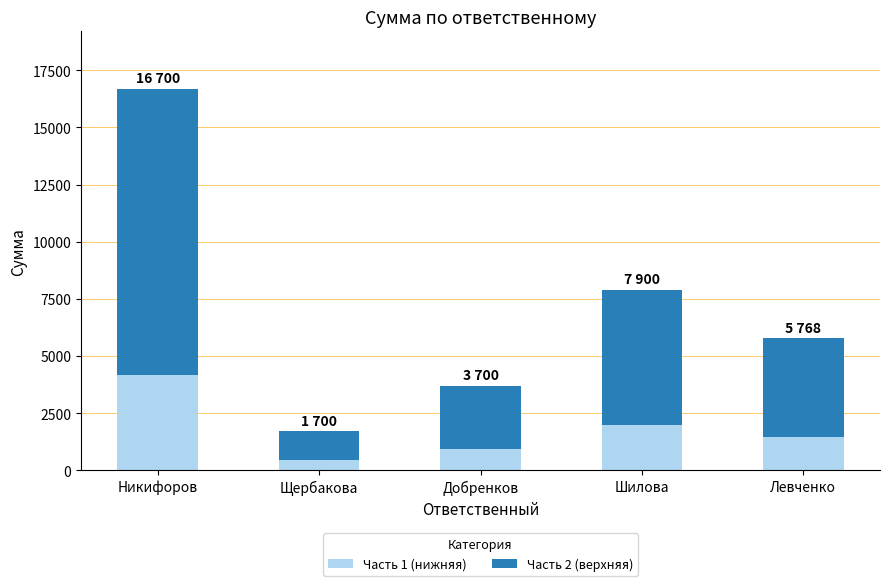

Reading left to right, list the values for the Часть 1 series.

4175	425	925	1975	1442